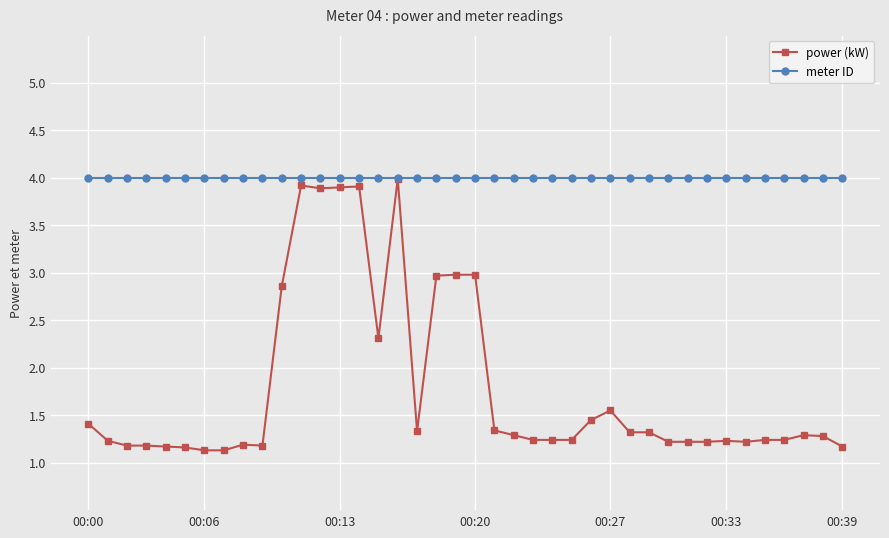

List the series in order of their overall mean, lowest first.

power (kW), meter ID